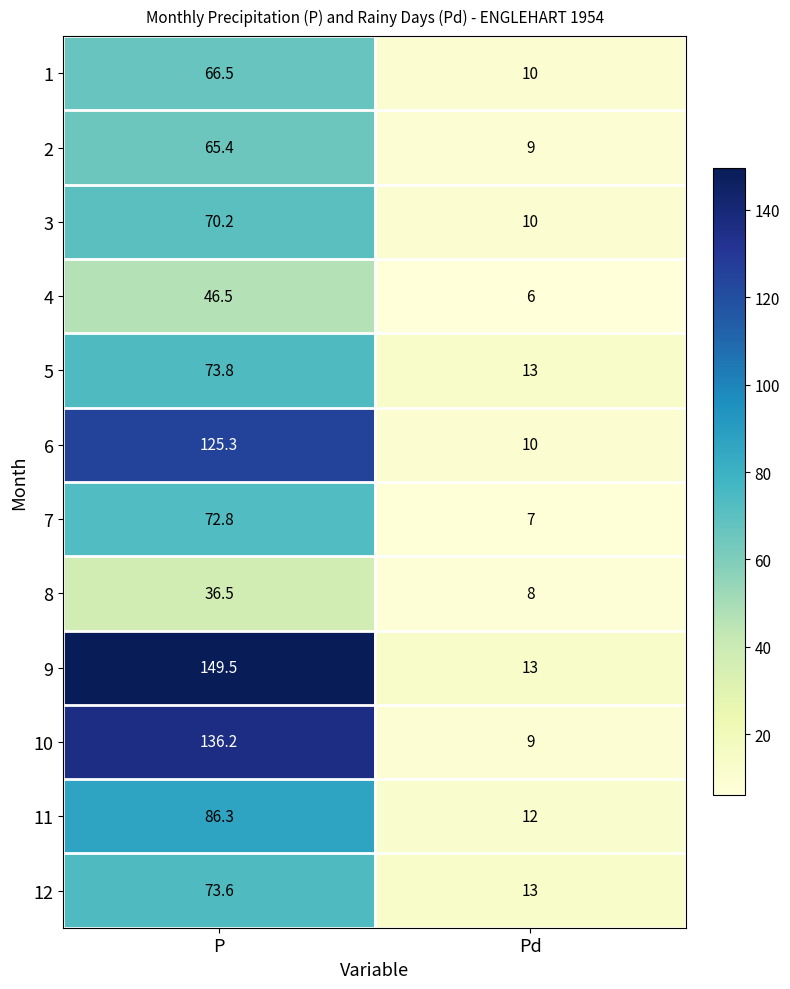

At how many categories does at least one series exceed 101?

1